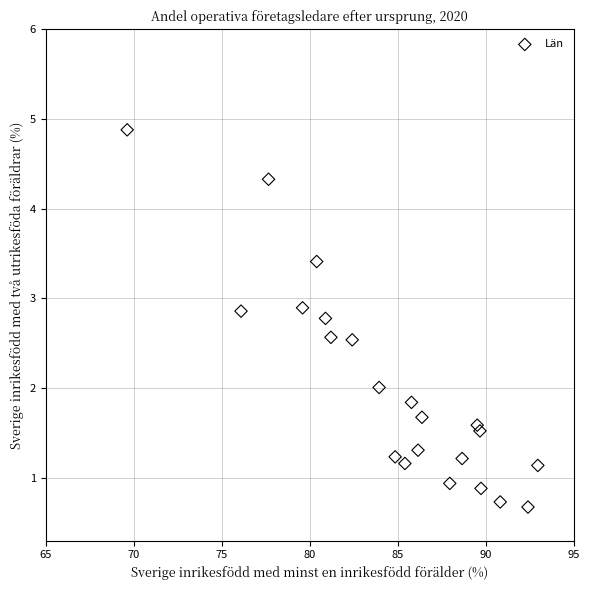

What is the range of X values (max minus min)?

23.3